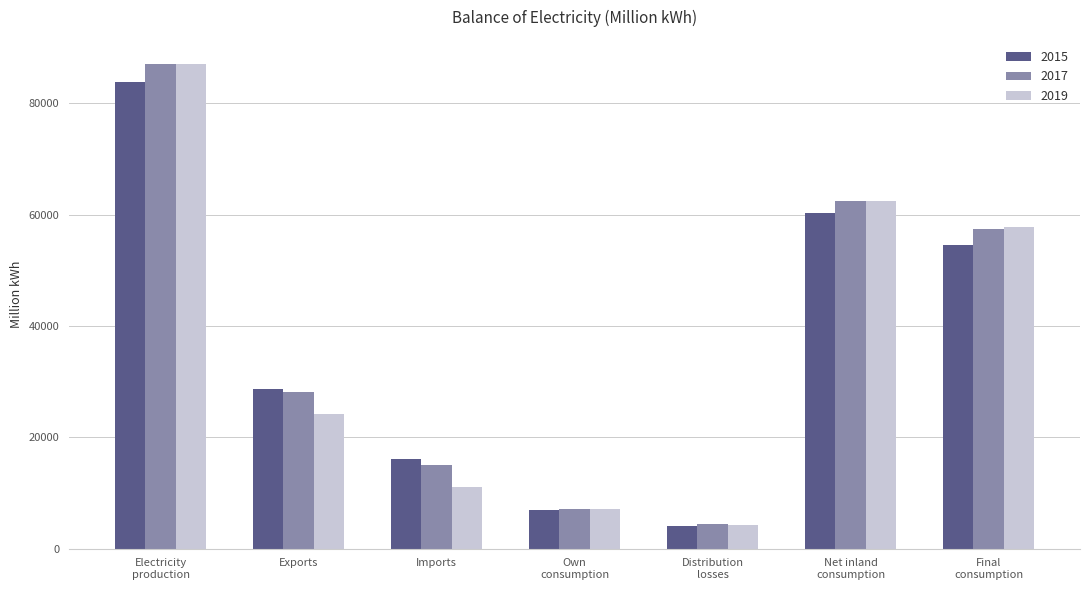

Reading left to right, extract all data points from this chart.

2015: 83892	28661	16146	6976	4067	60334	54476
2017: 87050	28109	15072	7164	4375	62474	57379
2019: 86989	24123	11026	7086	4300	62506	57790